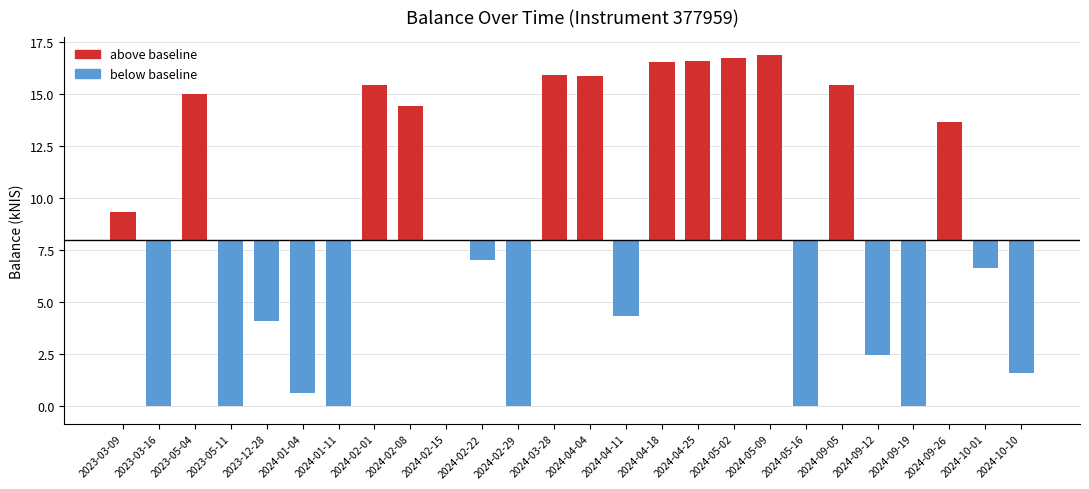

Rank the categories by value from lowest to highest.

2023-03-16, 2023-05-11, 2024-01-11, 2024-02-29, 2024-05-16, 2024-09-19, 2024-01-04, 2024-10-10, 2024-09-12, 2023-12-28, 2024-04-11, 2024-10-01, 2024-02-22, 2024-02-15, 2023-03-09, 2024-09-26, 2024-02-08, 2023-05-04, 2024-09-05, 2024-02-01, 2024-04-04, 2024-03-28, 2024-04-18, 2024-04-25, 2024-05-02, 2024-05-09